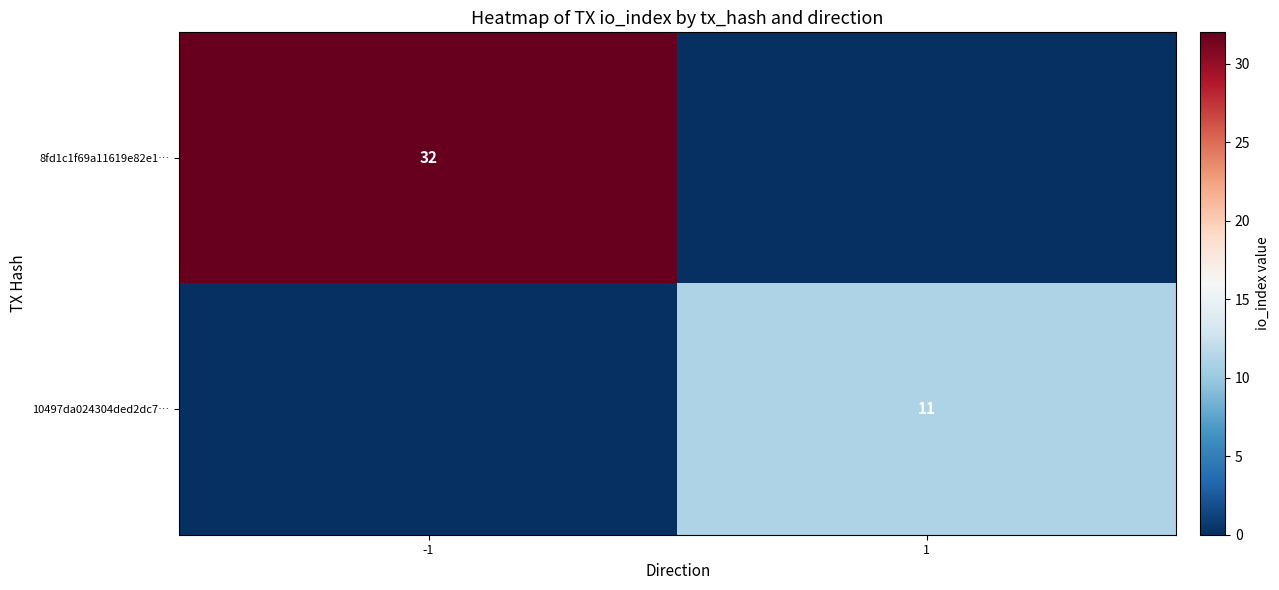

The value of 8fd1c1f69a11619e82e1… at -1 is 32. True or false?

True